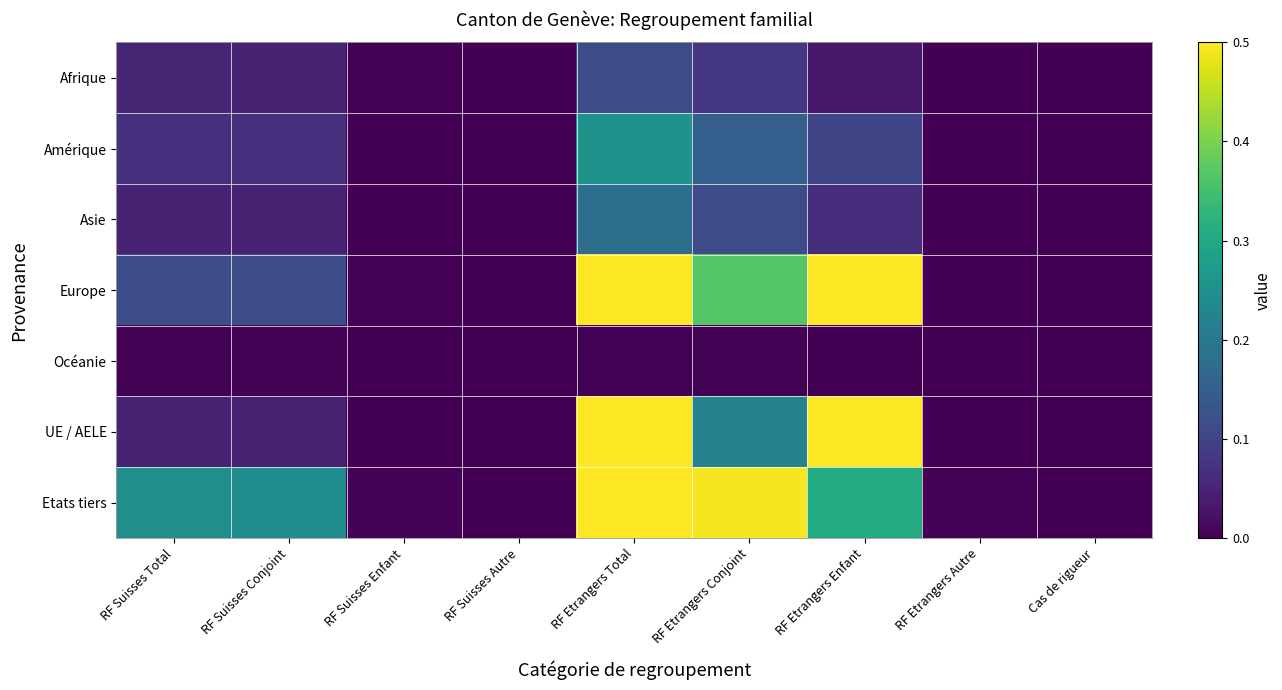

Reading left to right, what are all the values shown in this chart?

Afrique: RF Suisses Total=0.1	RF Suisses Conjoint=0.1	RF Suisses Enfant=0.0	RF Suisses Autre=0.0	RF Etrangers Total=0.1	RF Etrangers Conjoint=0.1	RF Etrangers Enfant=0.0	RF Etrangers Autre=0.0	Cas de rigueur=0.0
Amérique: RF Suisses Total=0.1	RF Suisses Conjoint=0.1	RF Suisses Enfant=0.0	RF Suisses Autre=0.0	RF Etrangers Total=0.3	RF Etrangers Conjoint=0.2	RF Etrangers Enfant=0.1	RF Etrangers Autre=0.0	Cas de rigueur=0.0
Asie: RF Suisses Total=0.0	RF Suisses Conjoint=0.0	RF Suisses Enfant=0.0	RF Suisses Autre=0.0	RF Etrangers Total=0.2	RF Etrangers Conjoint=0.1	RF Etrangers Enfant=0.1	RF Etrangers Autre=0.0	Cas de rigueur=0.0
Europe: RF Suisses Total=0.1	RF Suisses Conjoint=0.1	RF Suisses Enfant=0.0	RF Suisses Autre=0.0	RF Etrangers Total=1.0	RF Etrangers Conjoint=0.4	RF Etrangers Enfant=0.6	RF Etrangers Autre=0.0	Cas de rigueur=0.0
Océanie: RF Suisses Total=0.0	RF Suisses Conjoint=0.0	RF Suisses Enfant=0.0	RF Suisses Autre=0.0	RF Etrangers Total=0.0	RF Etrangers Conjoint=0.0	RF Etrangers Enfant=0.0	RF Etrangers Autre=0.0	Cas de rigueur=0.0
UE / AELE: RF Suisses Total=0.0	RF Suisses Conjoint=0.0	RF Suisses Enfant=0.0	RF Suisses Autre=0.0	RF Etrangers Total=0.8	RF Etrangers Conjoint=0.2	RF Etrangers Enfant=0.5	RF Etrangers Autre=0.0	Cas de rigueur=0.0
Etats tiers: RF Suisses Total=0.2	RF Suisses Conjoint=0.2	RF Suisses Enfant=0.0	RF Suisses Autre=0.0	RF Etrangers Total=0.8	RF Etrangers Conjoint=0.5	RF Etrangers Enfant=0.3	RF Etrangers Autre=0.0	Cas de rigueur=0.0